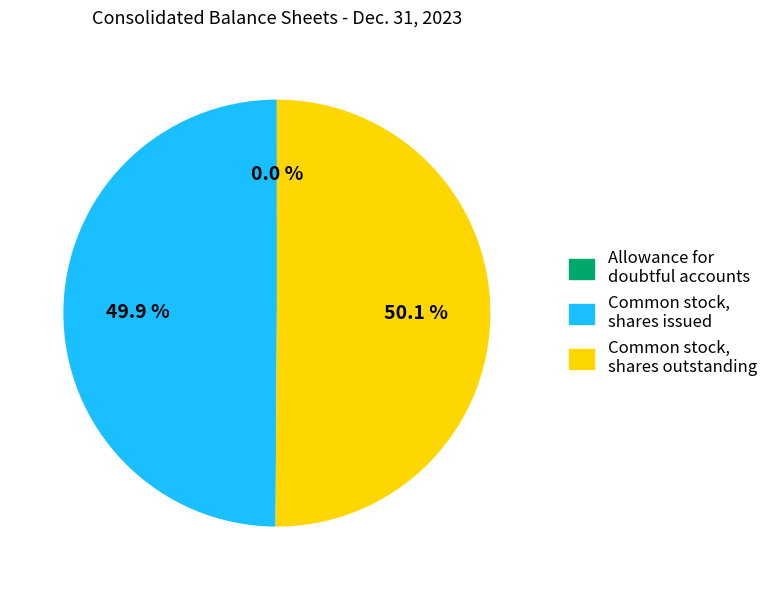

Count the number of slices in the pie.

3